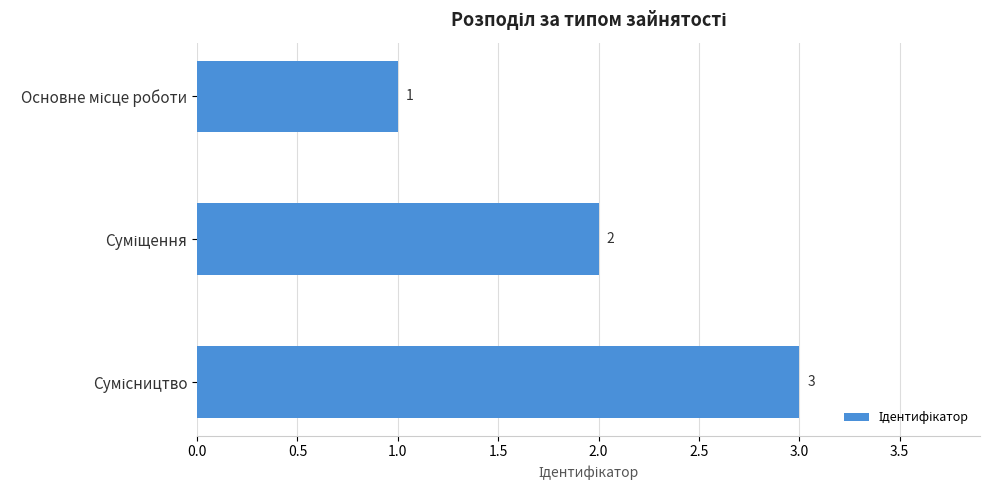

Are the bars horizontal?

Yes